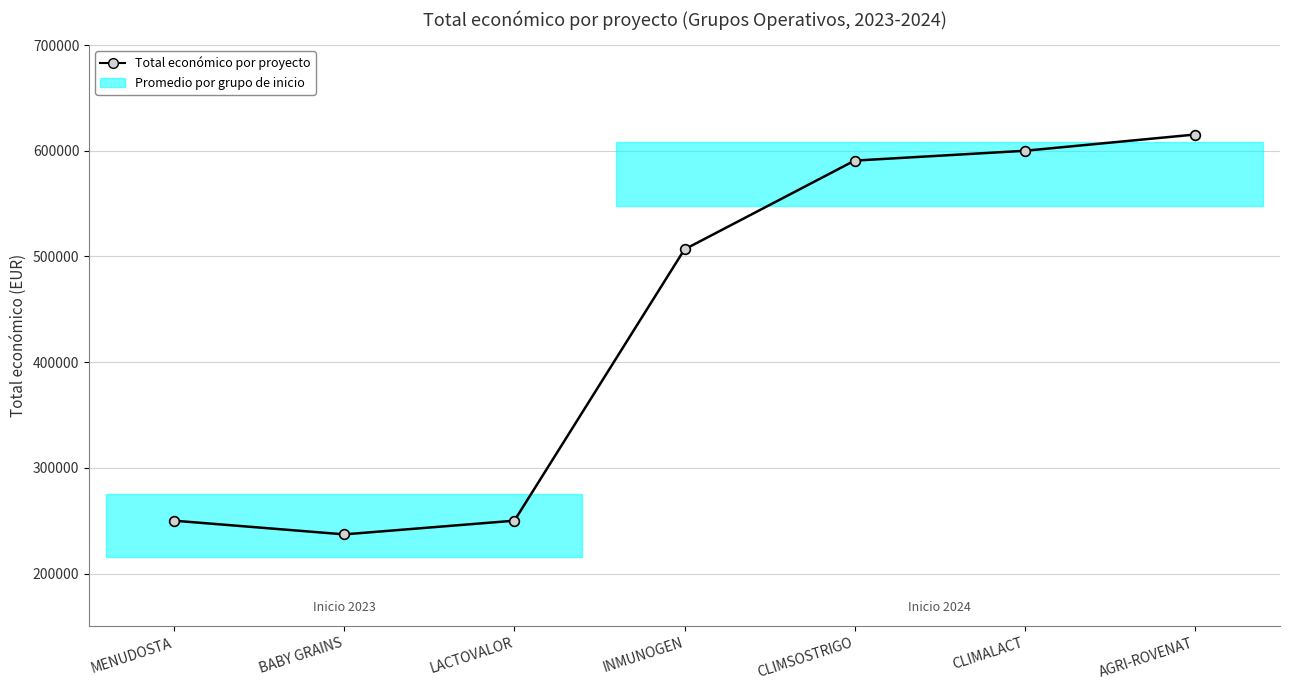

What is the sum of all values?

3049832